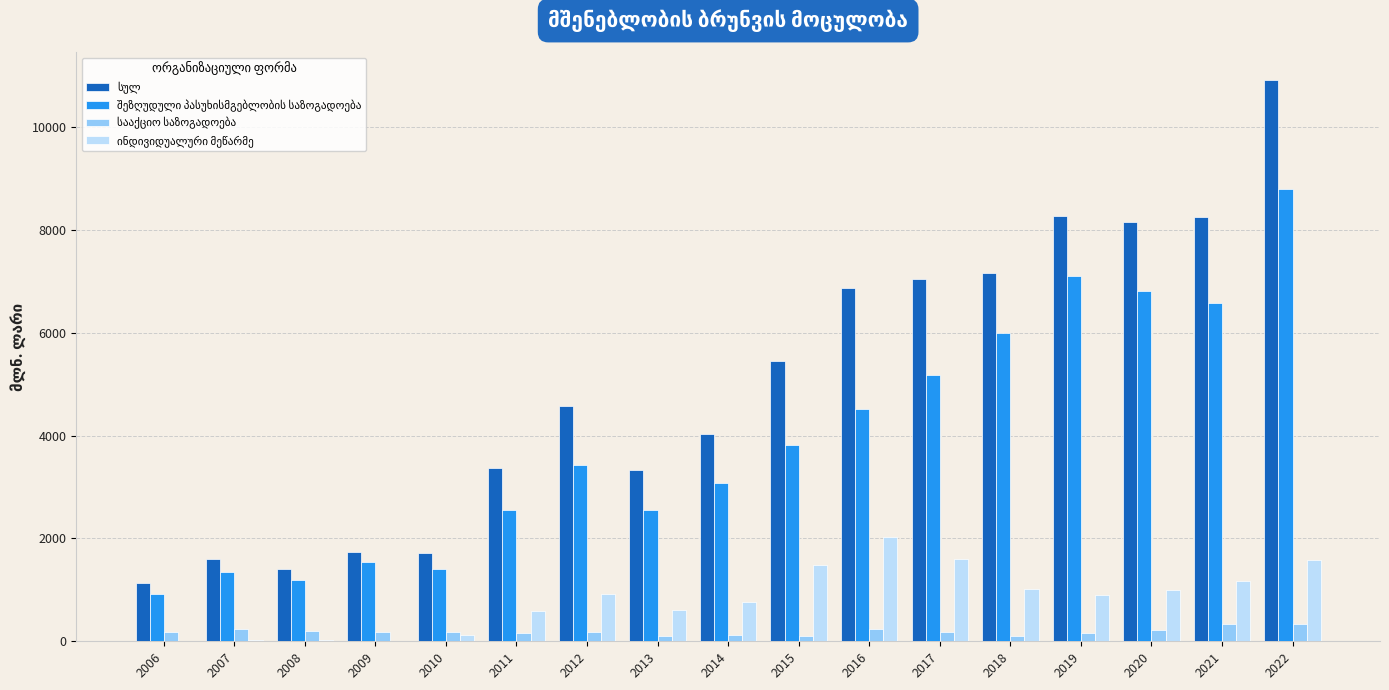

What is the maximum value shown in the chart?

10913.7